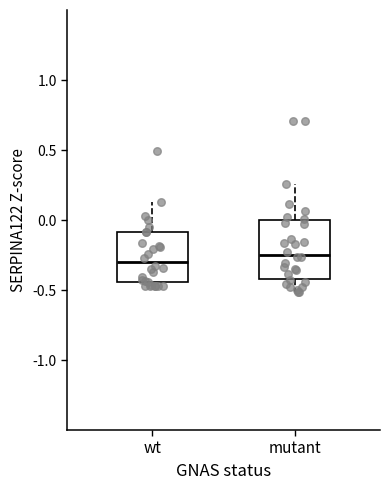

Where is the upper edge of the box for wt on the y-axis? The values are not printed on the chart, so give them approximately, as read against the axis.

-0.10